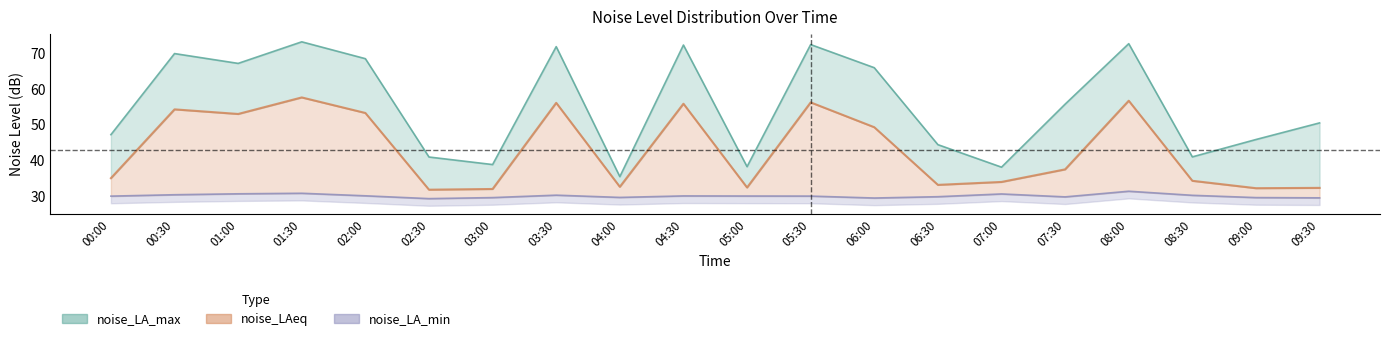

True or false: noise_LA_min and noise_LAeq cross at least once.

False